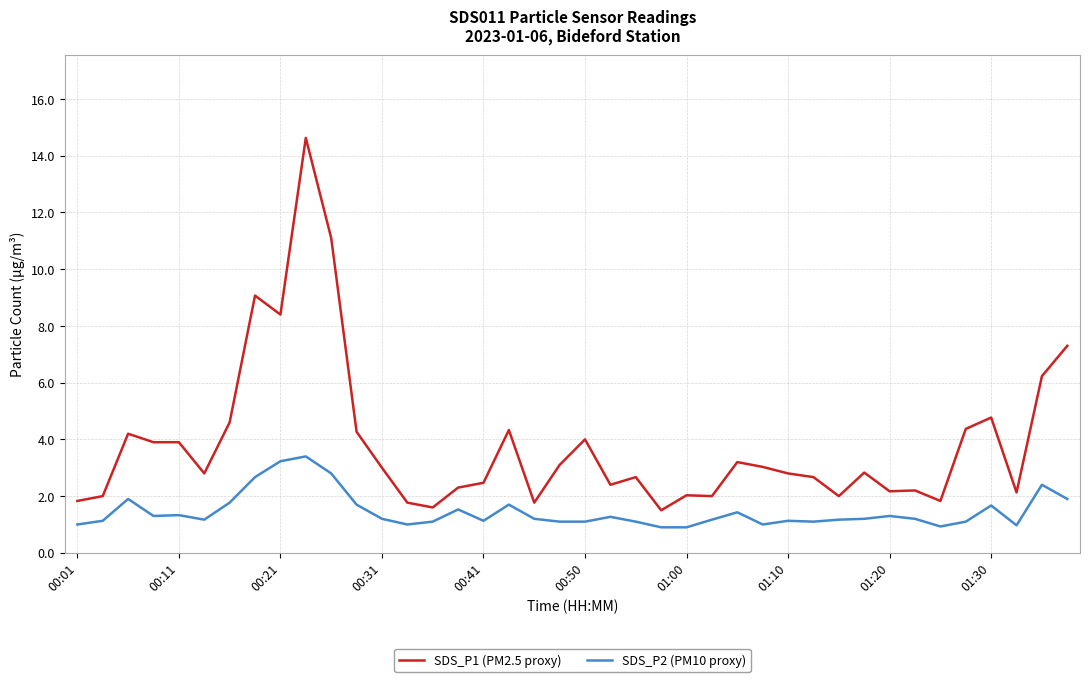

Which series has the largest range (max minus min)?

SDS_P1 (PM2.5 proxy)